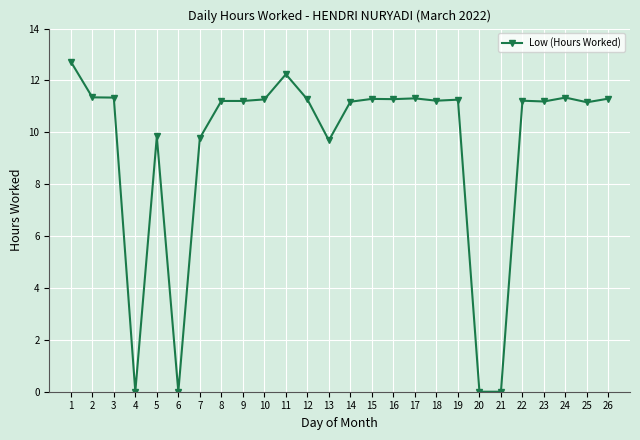

Does the chart have visible grid lines?

Yes